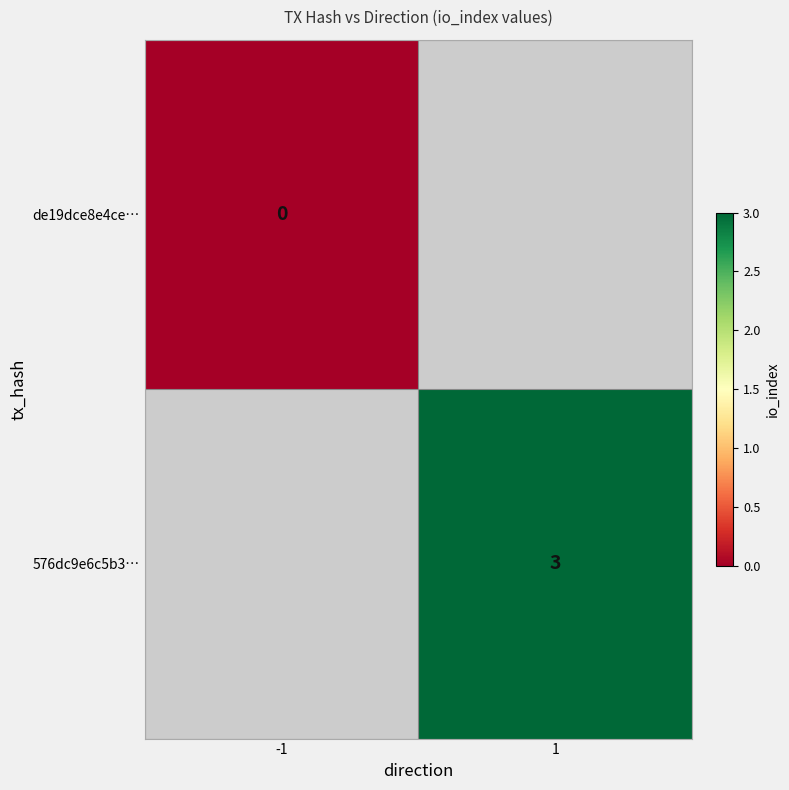

Is it true that 576dc9e6c5b3… equals 1 at 1?

False